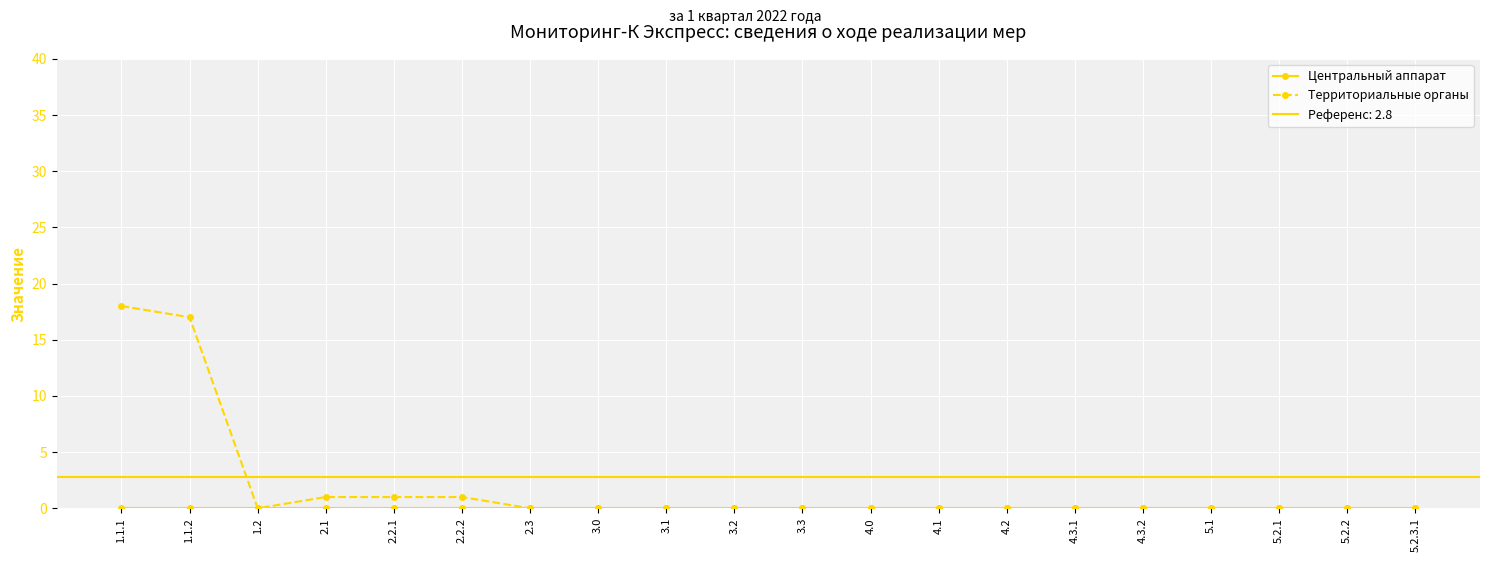

True or false: Центральный аппарат and Территориальные органы cross at least once.

False